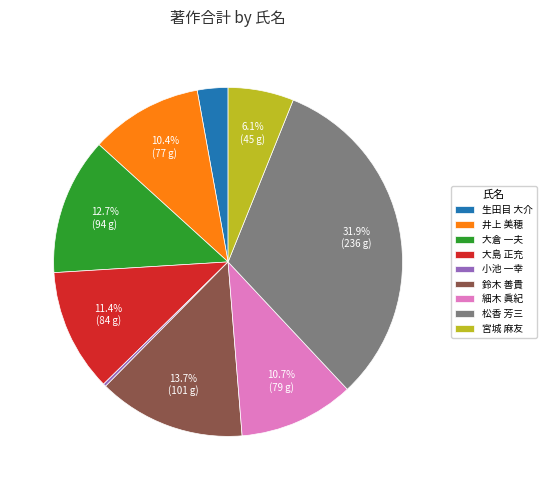

Which slice is the largest?

松香 芳三